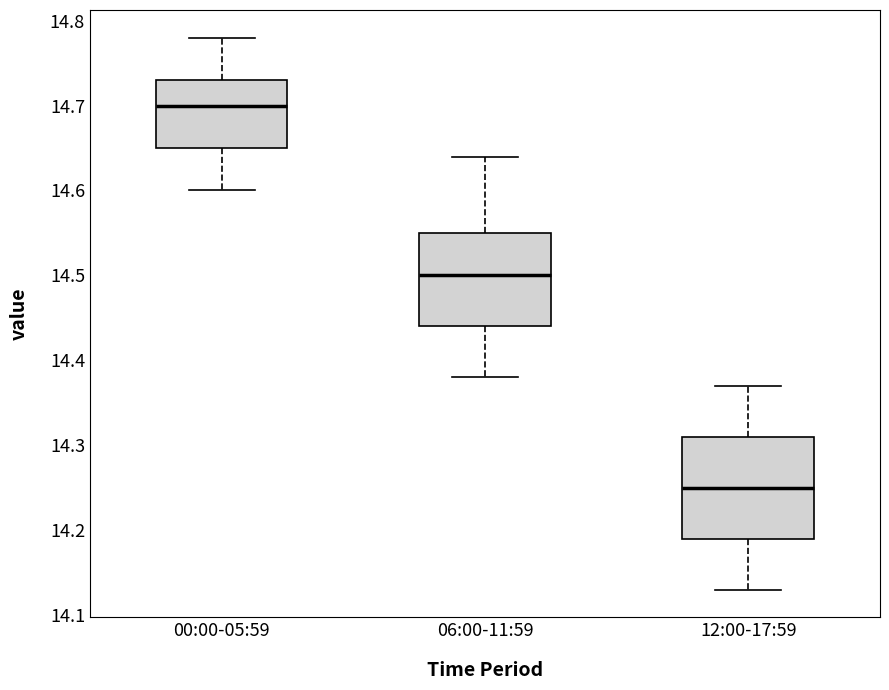

Which box has the highest median line?

00:00-05:59